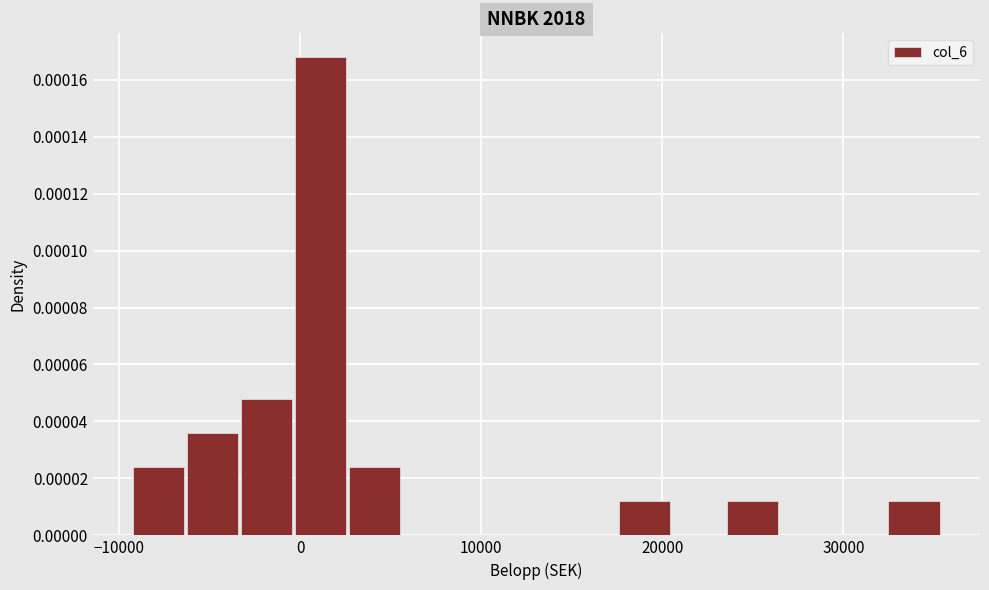

Around what value on the x-axis is the tallest bar? Give the approximate position of its centre, as read against the axis.

1000